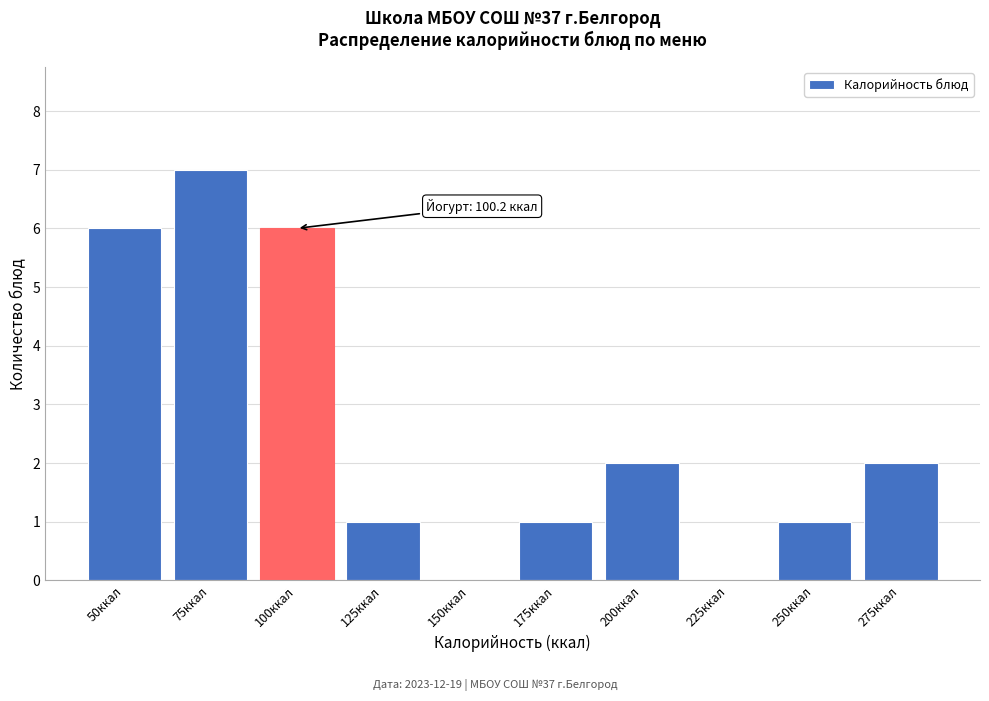

Reading left to right, list all the values displayed in this chart.

50ккал=6	75ккал=7	100ккал=6	125ккал=1	150ккал=0	175ккал=1	200ккал=2	225ккал=0	250ккал=1	275ккал=2